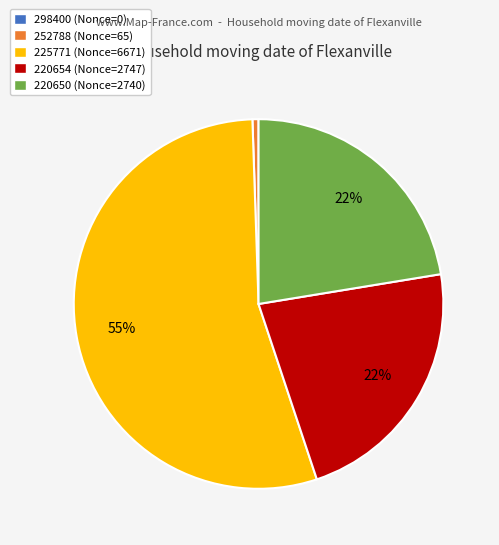

The 225771 slice represents 64% of the pie. True or false?

False